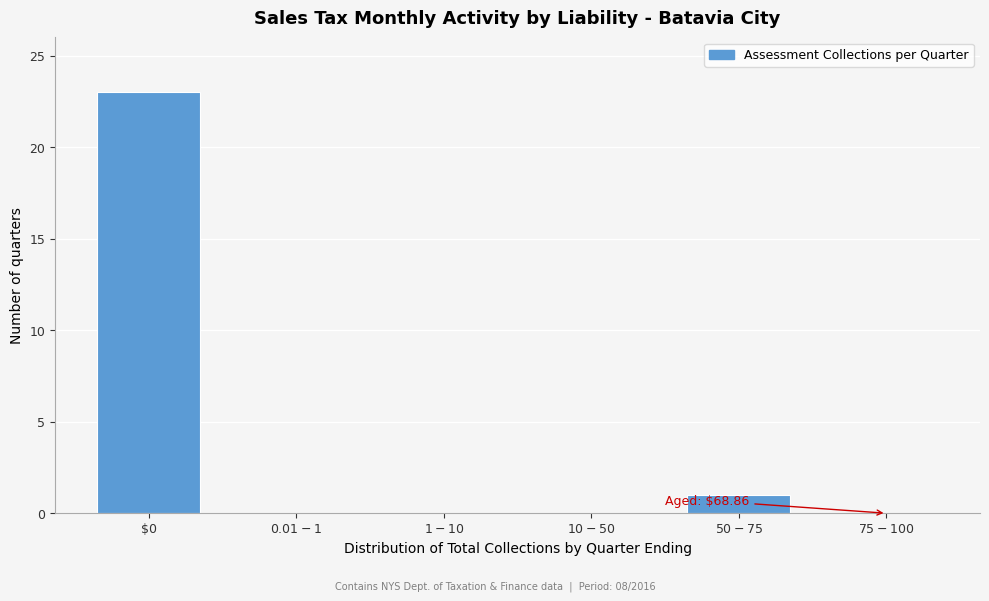

True or false: the data shows 23 at $0.

True